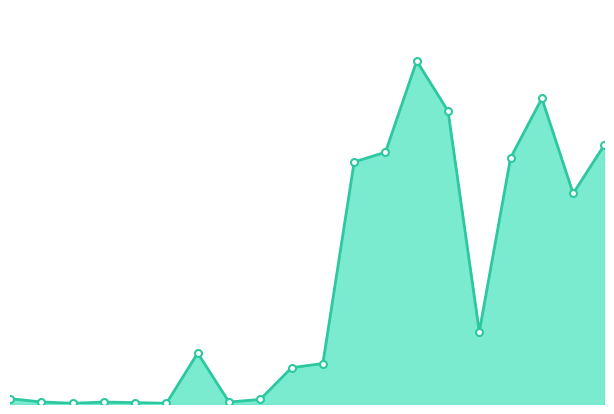

At which label is the value closest to 1231?

284032201